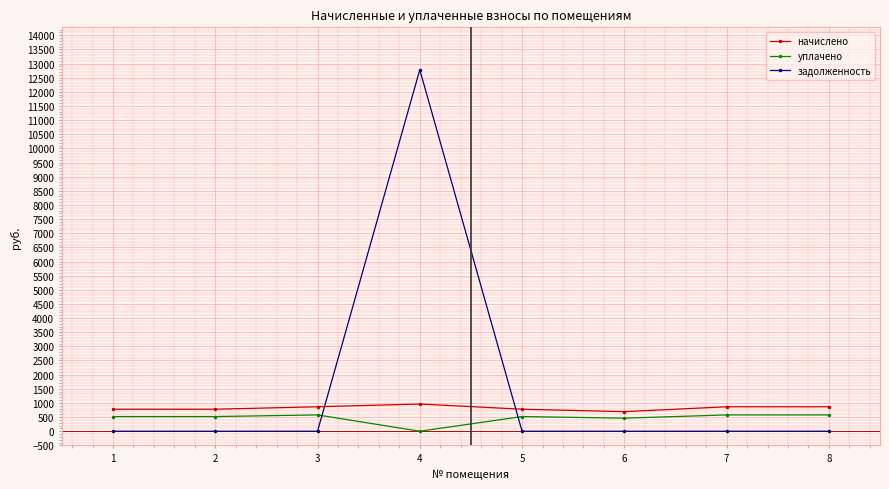

Where do начислено and задолженность first cross each other?

3 and 4